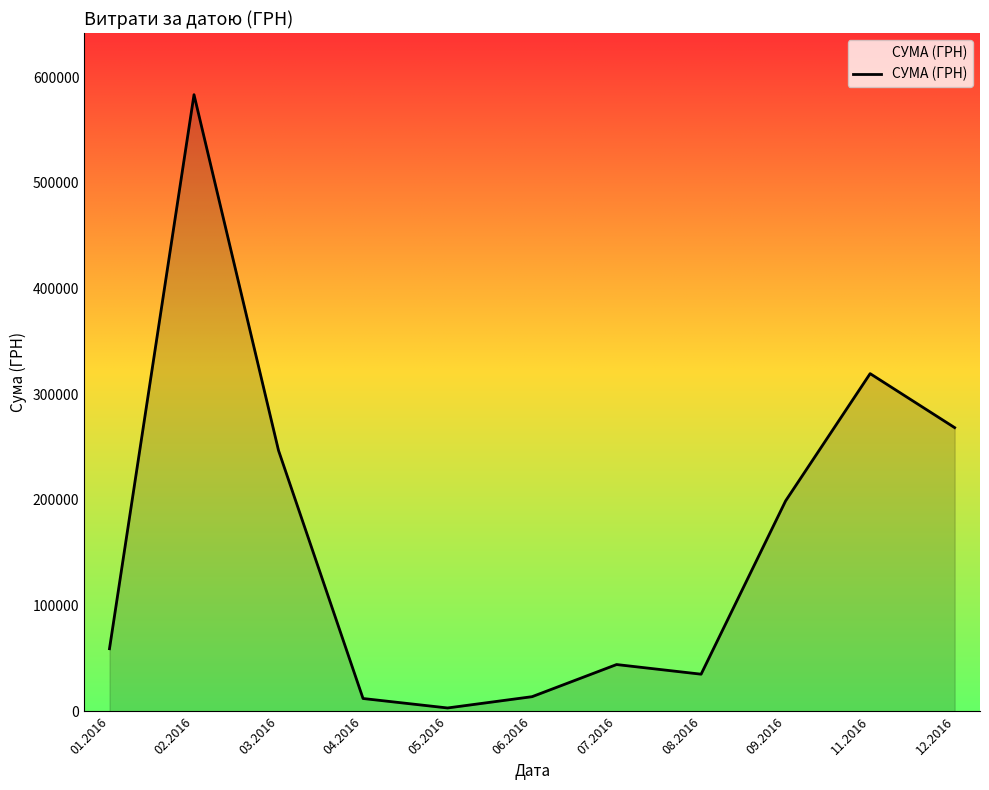

What is the change in value from 01.2016 to 08.2016?

-24092.9